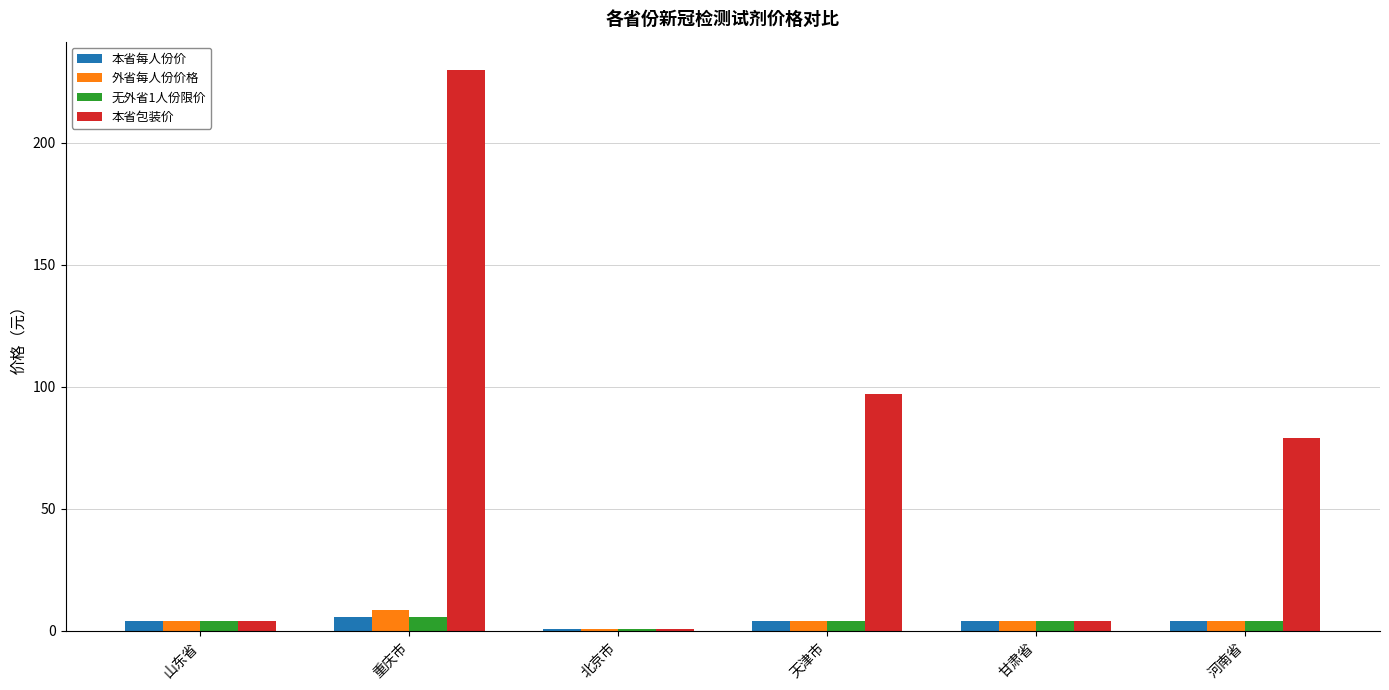

At which category is the sum across all series the highest?

重庆市